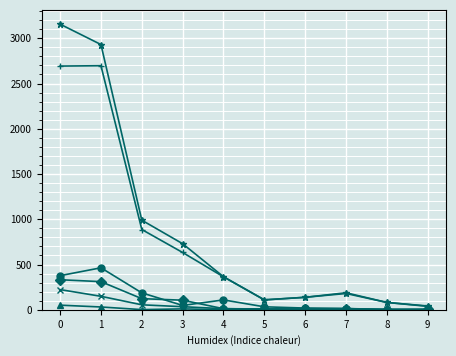

What is the greatest value displayed?

3156